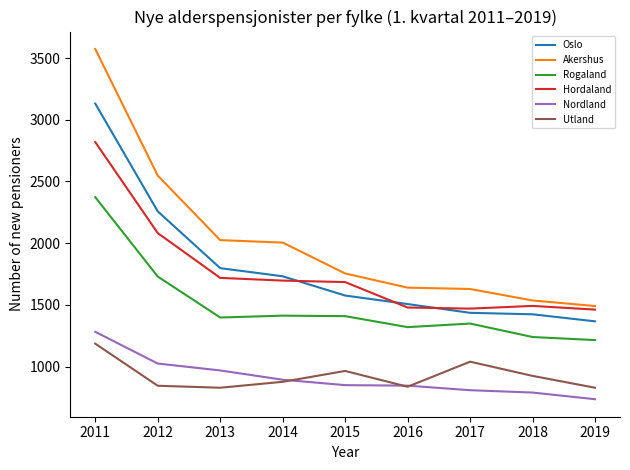

What is the total value across all series at 2015?

8240